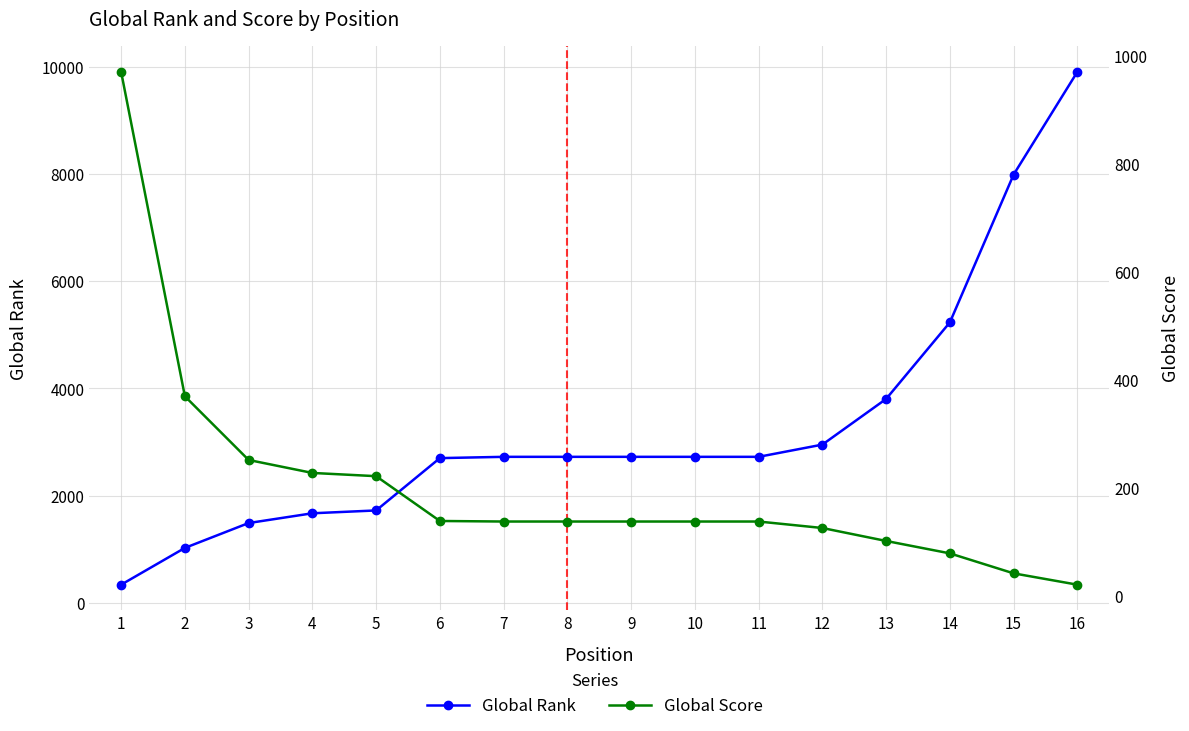

How many times do Global Rank and Global Score cross each other?

1